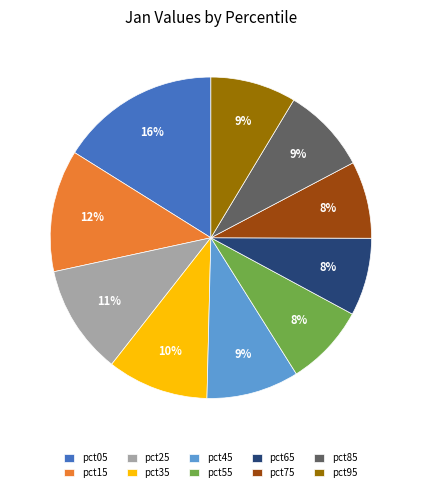

To the nearest percent, what percentage of the pie is pct95?

9%